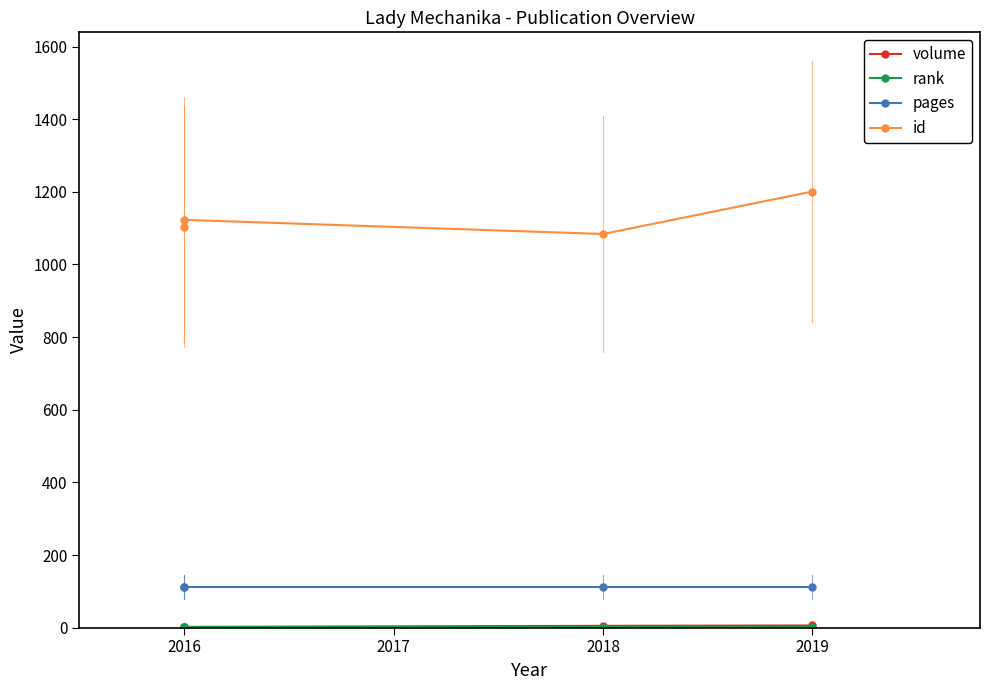

The volume series shows 0 at 2016. True or false?

False